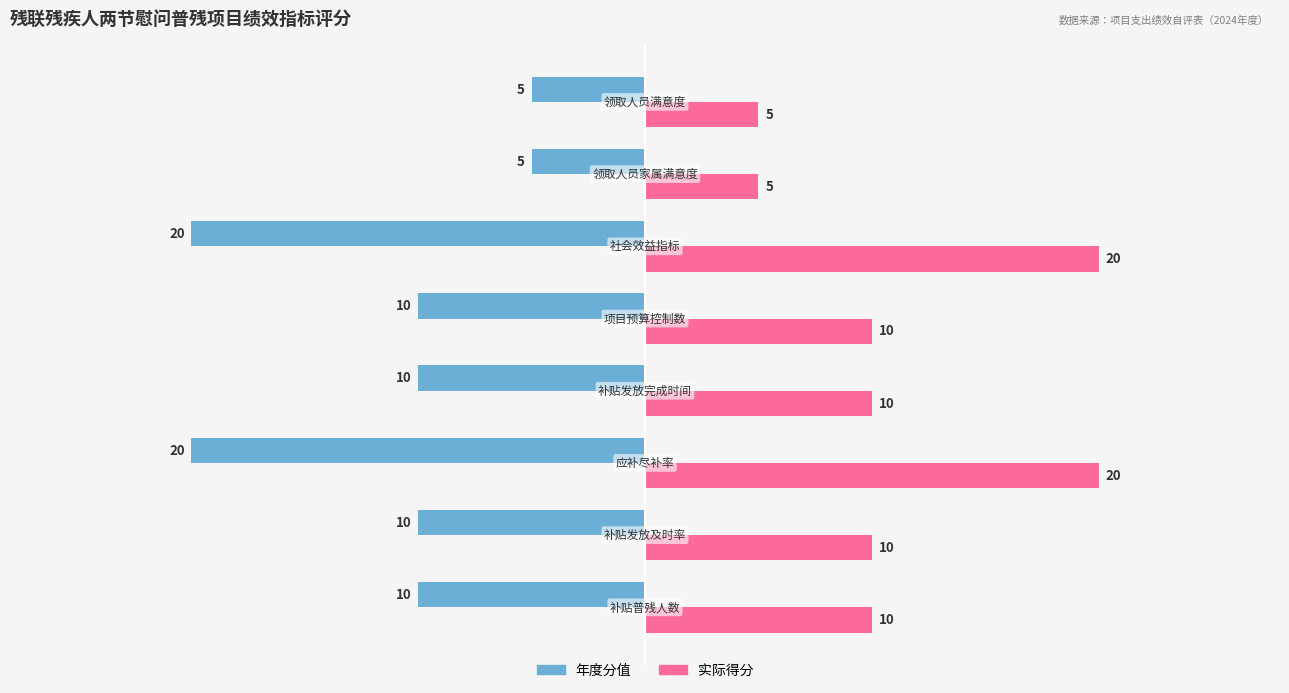

Which series has the largest total across all categories?

实际得分